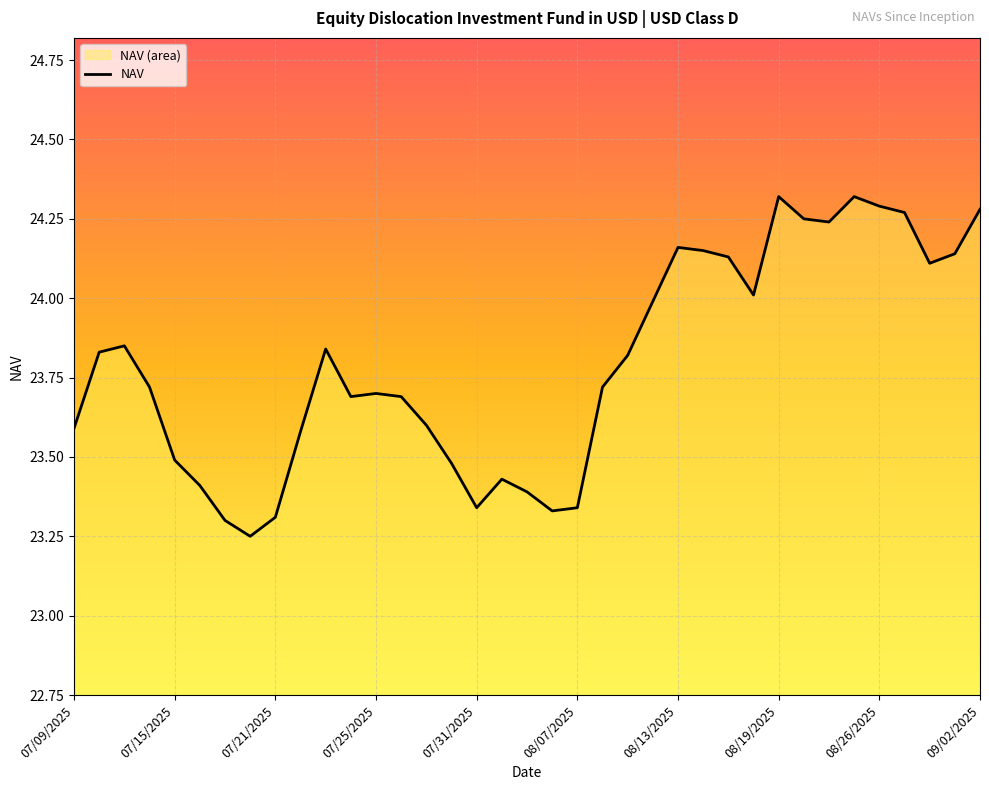

The chart shows a value of 24.3 at 08/26/2025. True or false?

True